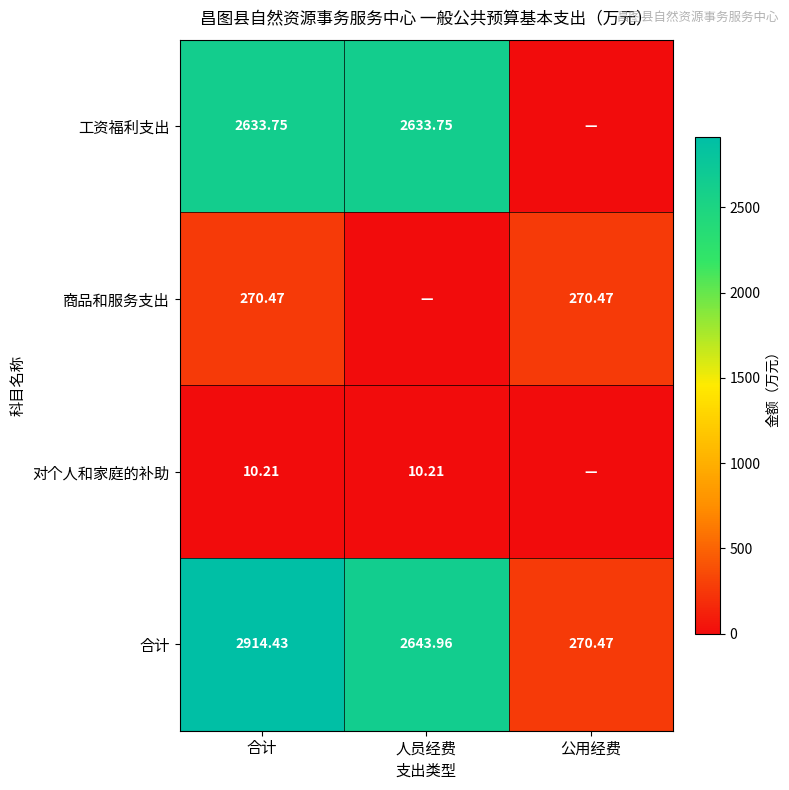

What is the average value of the 合计 series?

1943.0